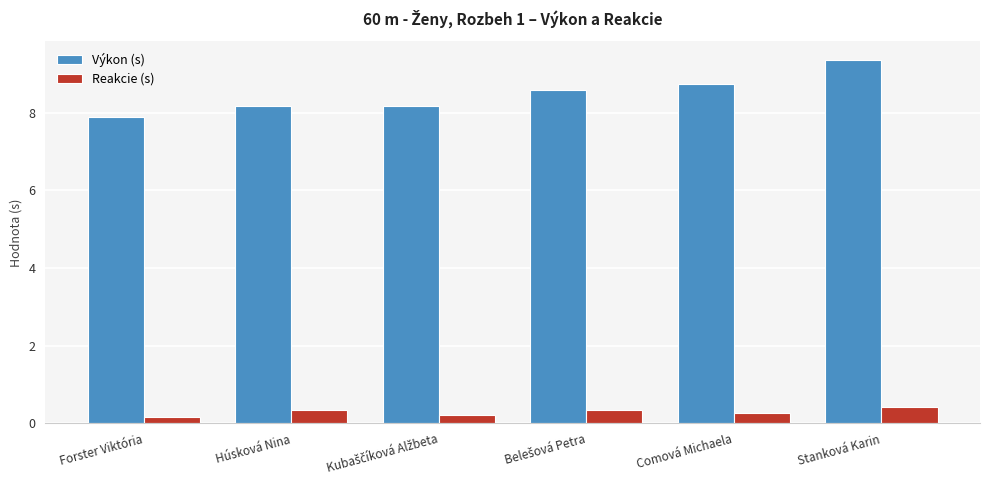

What is the sum of all Reakcie (s) values?

1.8